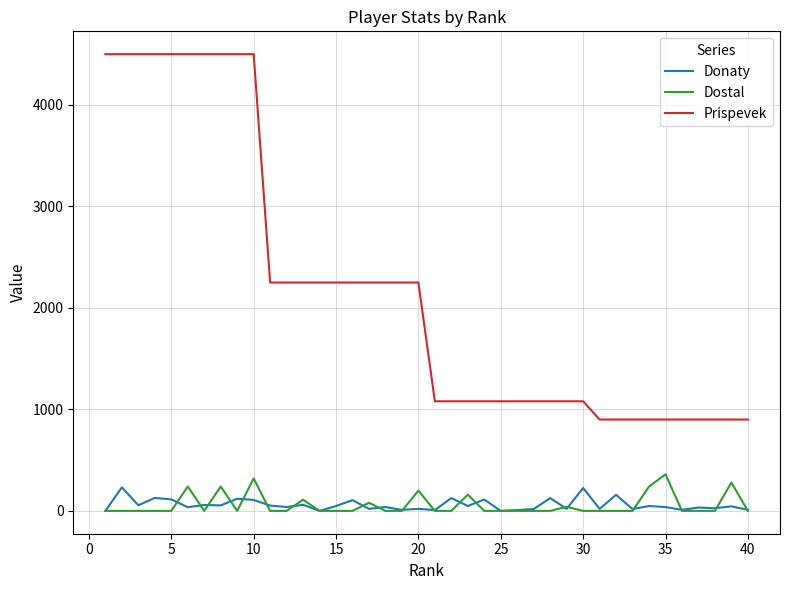

What is the difference between the maximum and second lowest values in the Prispevek series?

3600